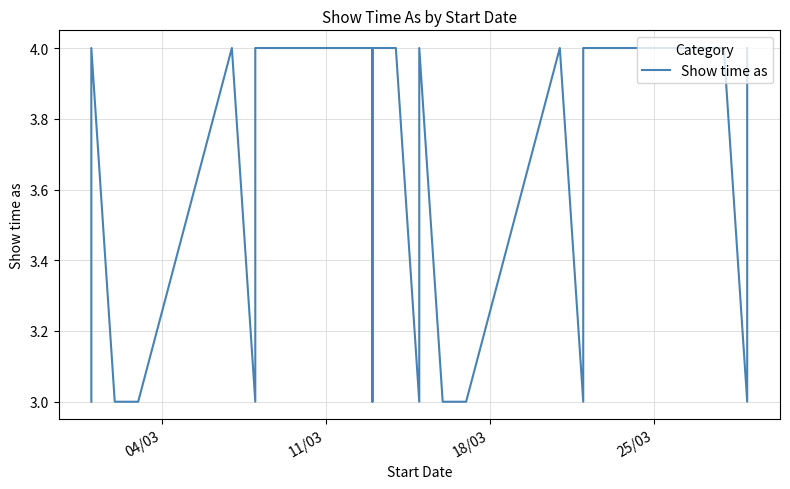

How many lines are shown in the chart?

1